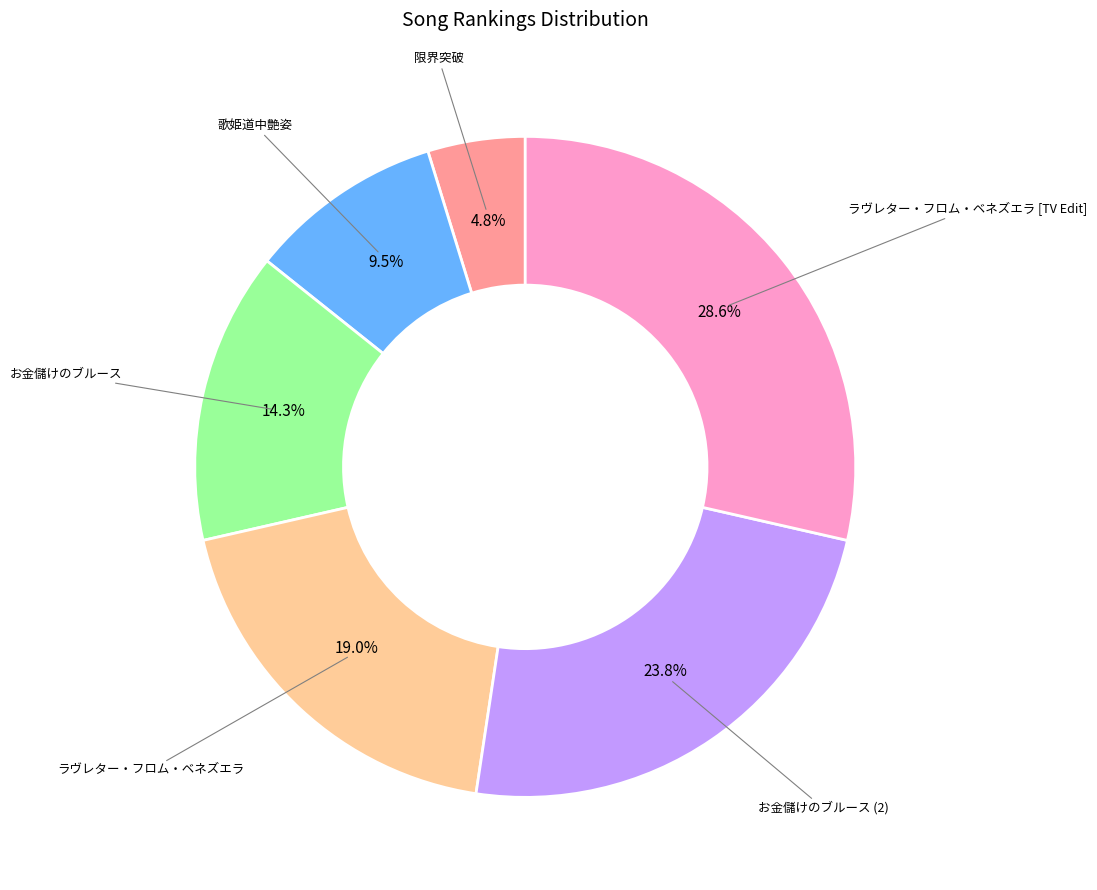

Is there any slice that represents more than half of the pie?

No